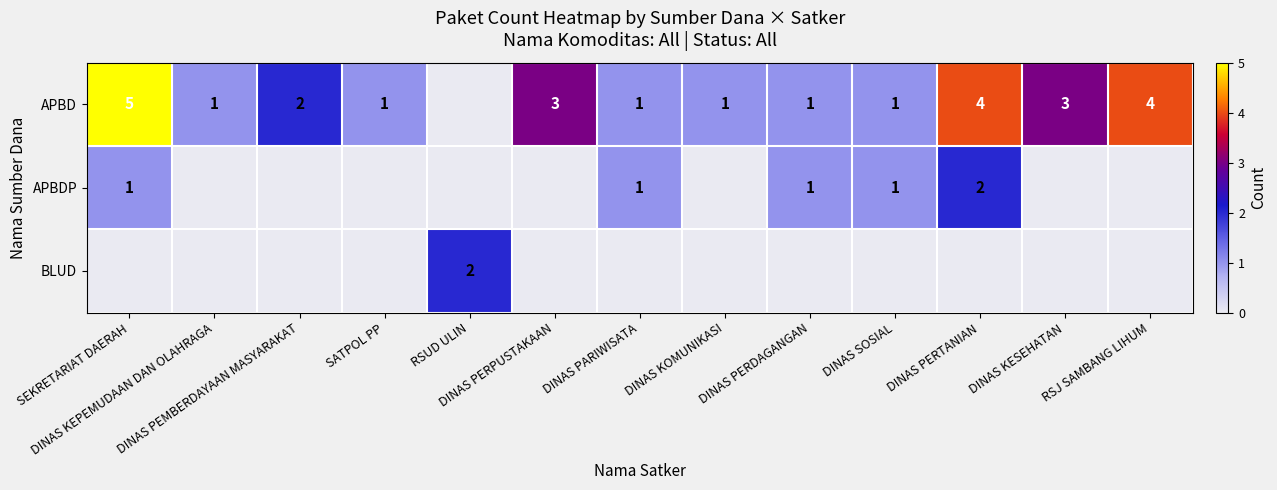

Rank the categories by APBDP value from lowest to highest.

DINAS KEPEMUDAAN DAN OLAHRAGA, DINAS PEMBERDAYAAN MASYARAKAT, SATPOL PP, RSUD ULIN, DINAS PERPUSTAKAAN, DINAS KOMUNIKASI, DINAS KESEHATAN, RSJ SAMBANG LIHUM, SEKRETARIAT DAERAH, DINAS PARIWISATA, DINAS PERDAGANGAN, DINAS SOSIAL, DINAS PERTANIAN